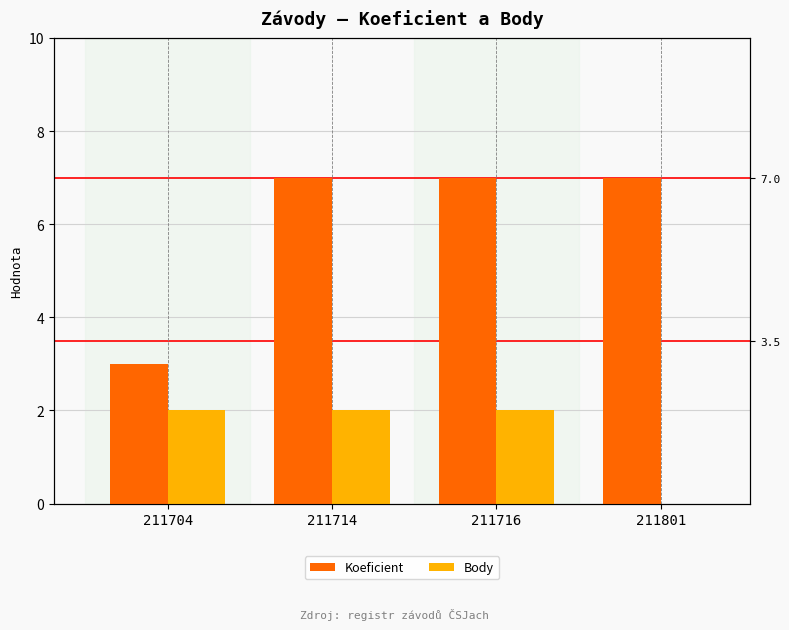

What is the total value across all series at 211704?

5